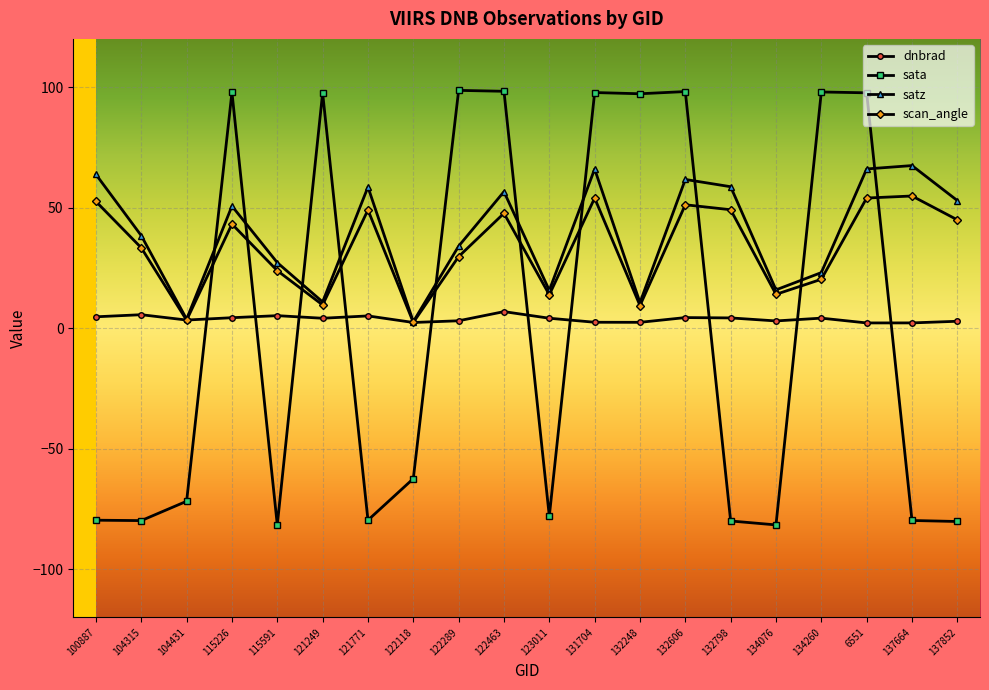

At 132798, list the series in order from smallest to largest.

sata, dnbrad, scan_angle, satz